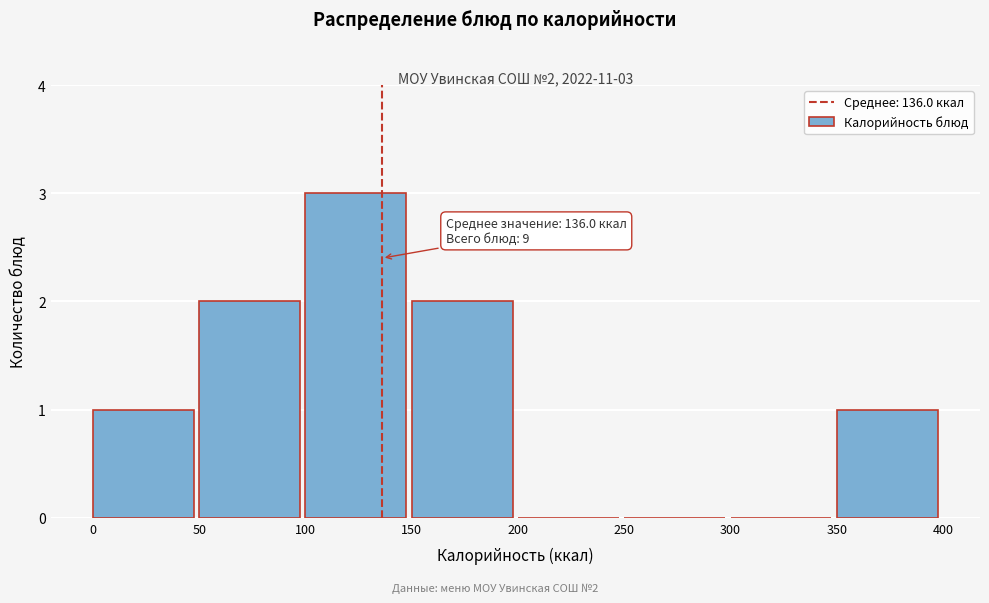

Which range on the x-axis has the tallest bar?

100 to 150